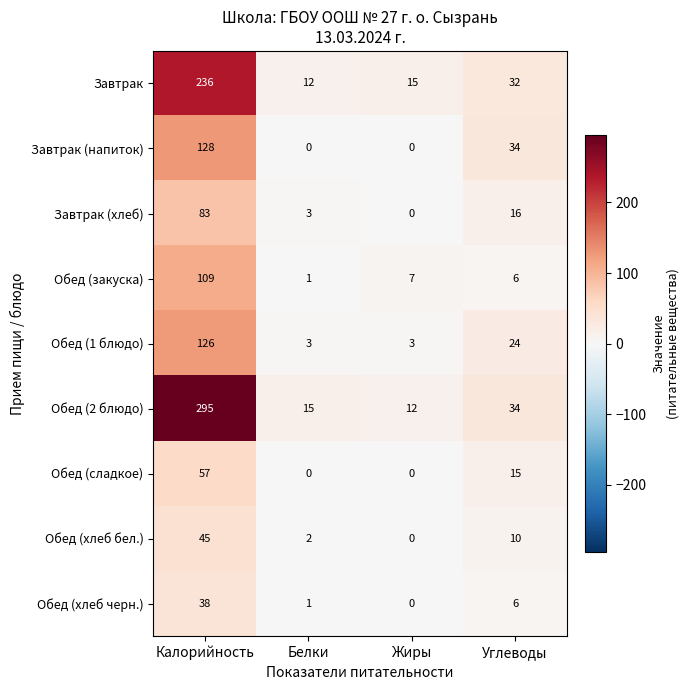

What is the difference between the highest and lowest values at Жиры?

15